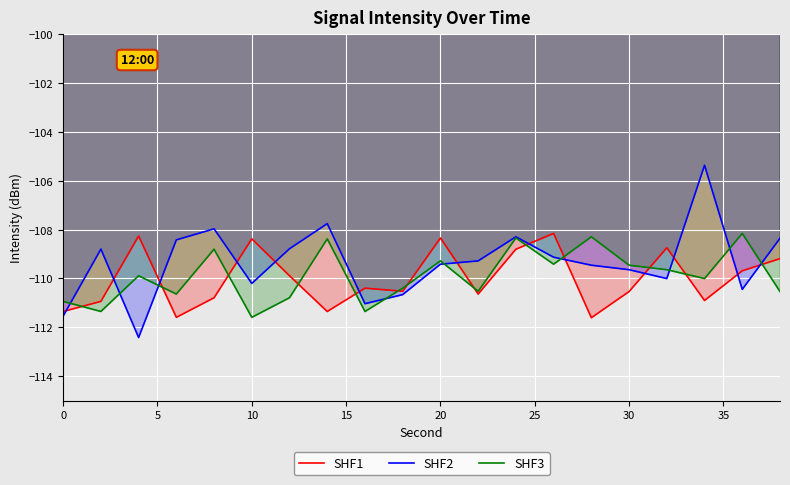

Does the chart display data point markers on the line(s)?

No